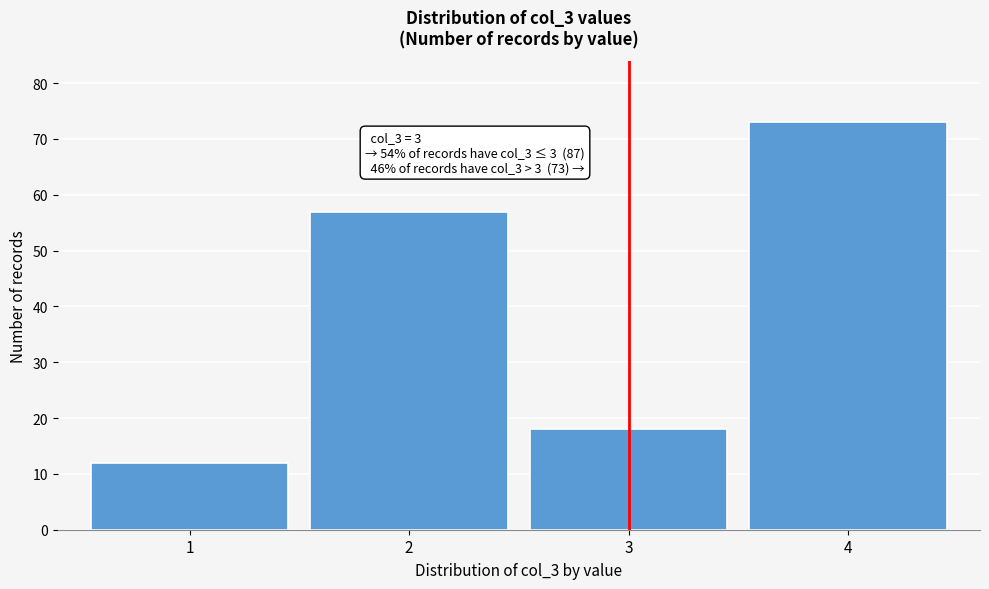

Reading left to right, what are all the values shown in this chart?

12	57	18	73